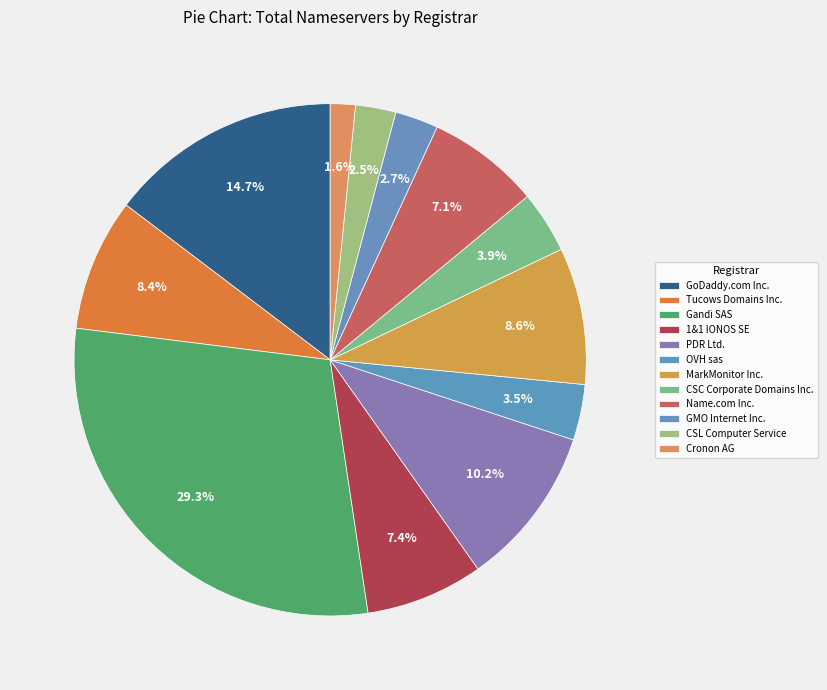

Is it true that GoDaddy.com Inc. is 15% of the pie?

True